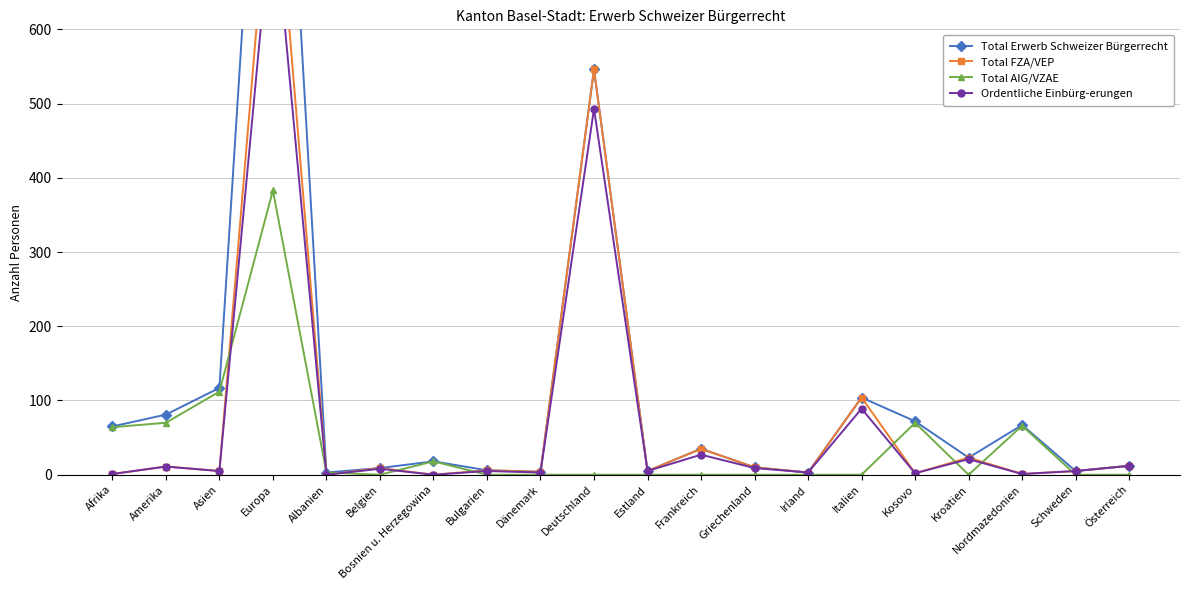

What is the label of the 16th point from the left?

Kosovo